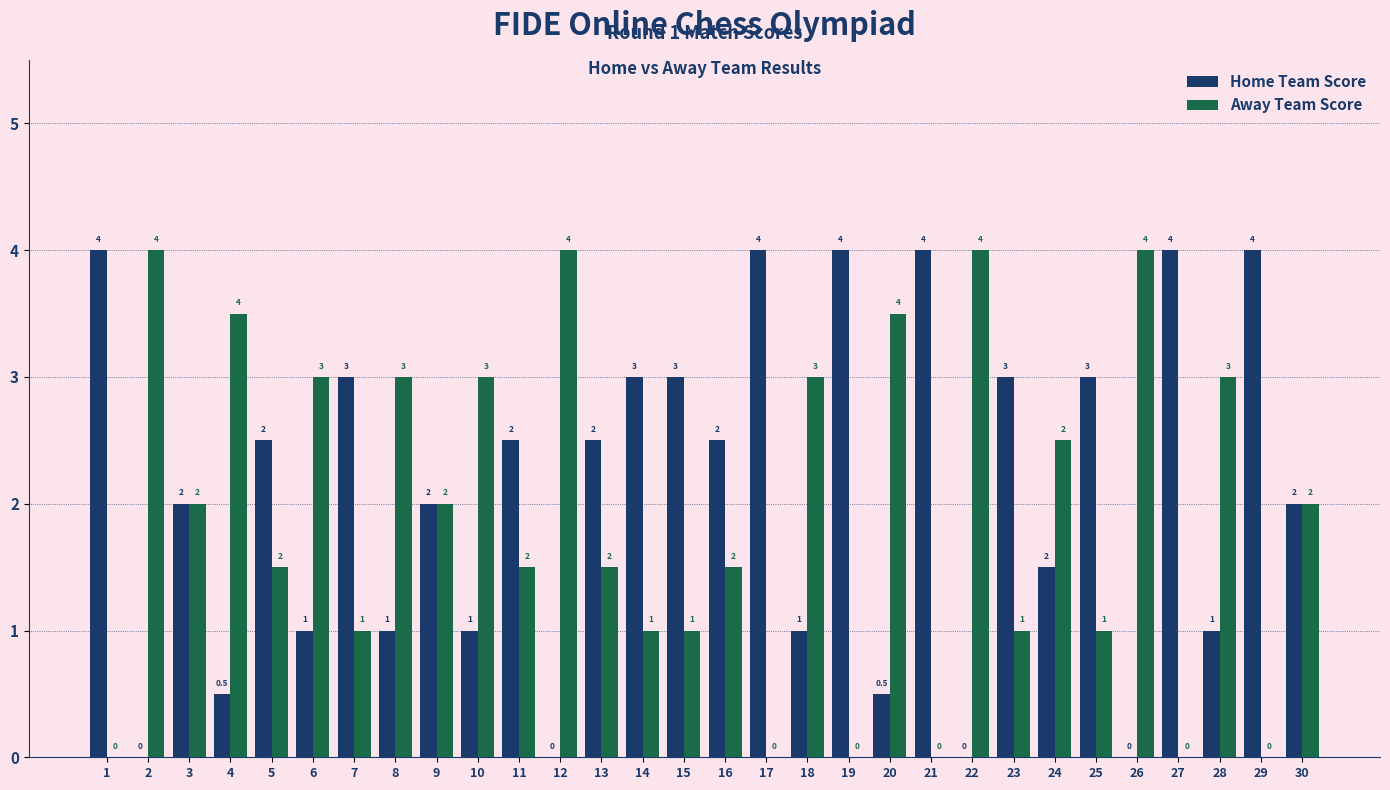

What is the sum of the Away Team Score values at 19 and 12?

4.0